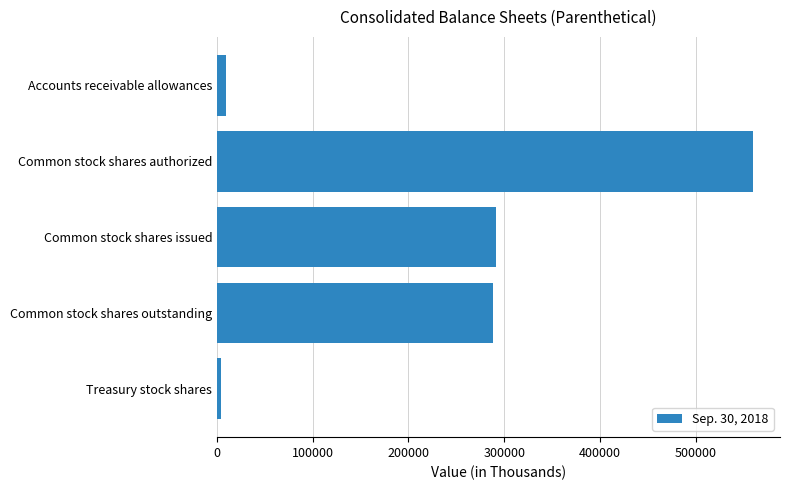

The value at Common stock shares authorized is 560000. True or false?

True